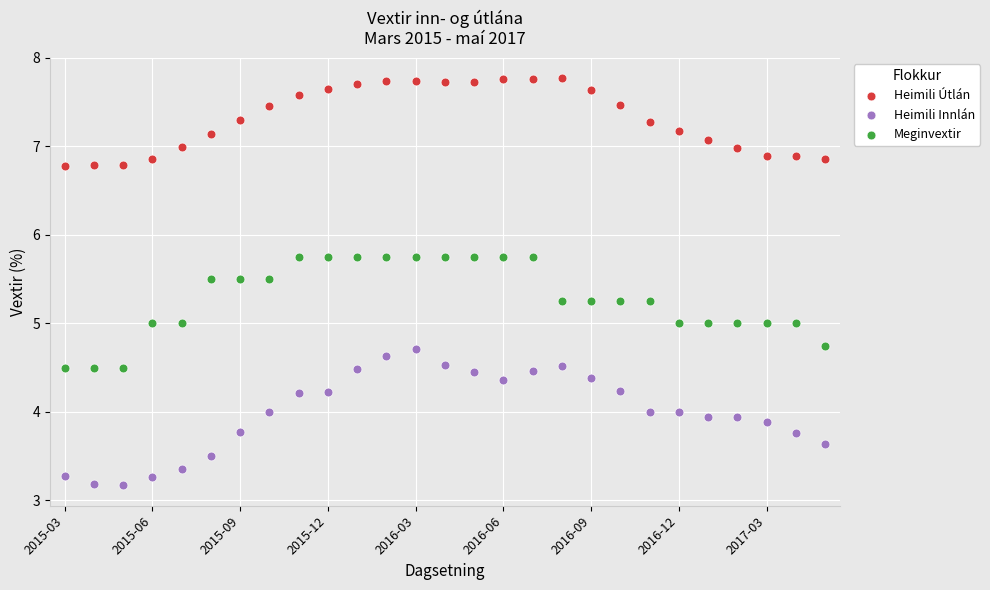

What are all the series names shown in the legend?

Heimili Útlán, Heimili Innlán, Meginvextir